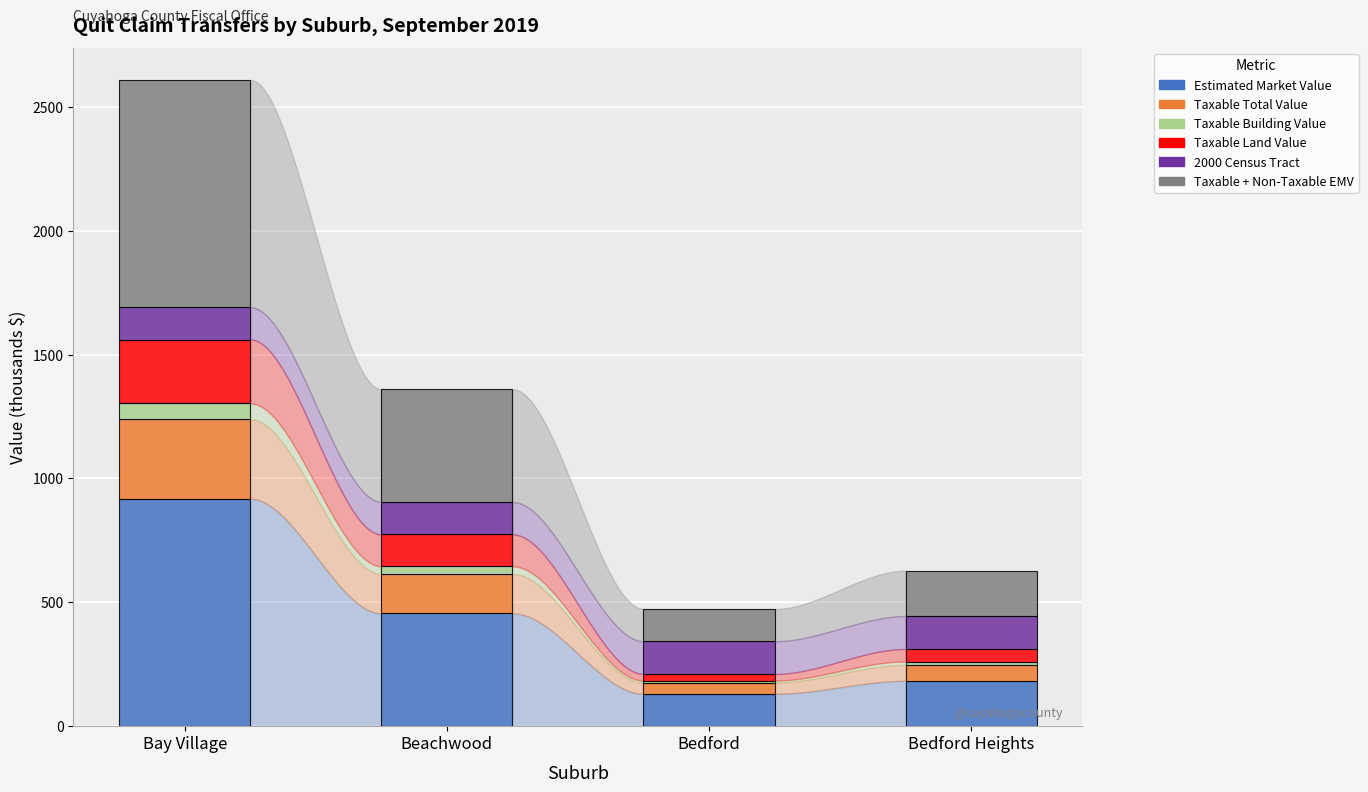

Are the bars horizontal?

No